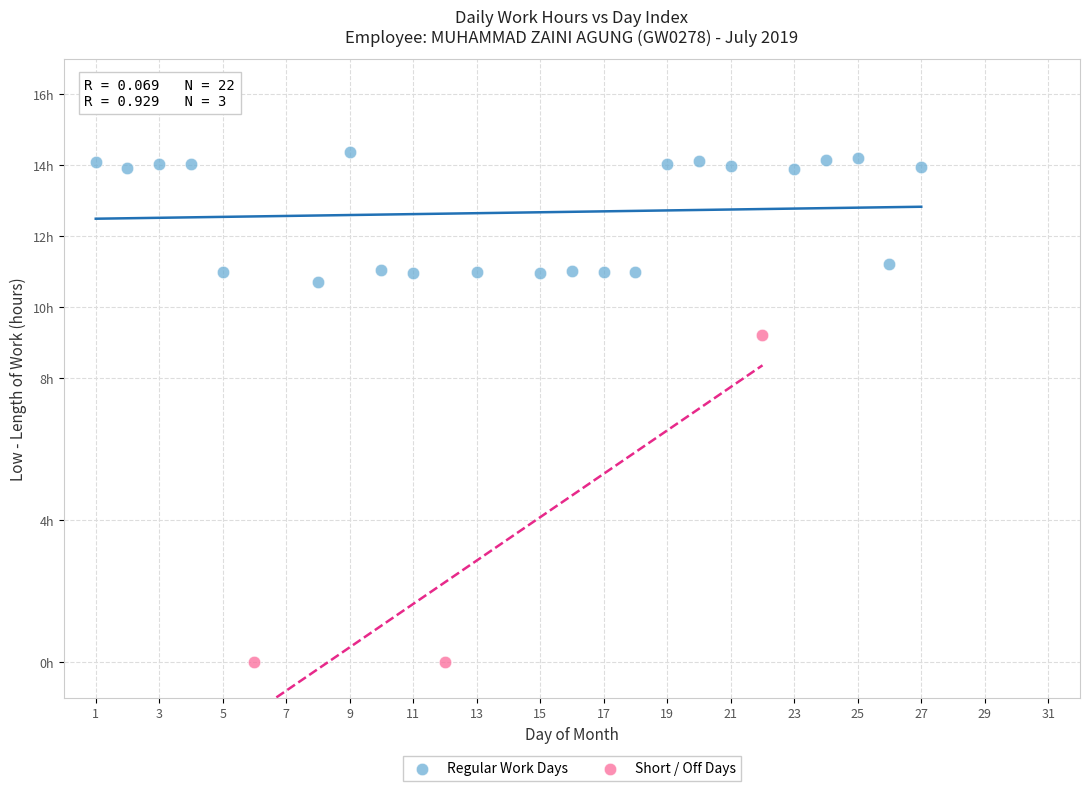

What are all the series names shown in the legend?

Regular Work Days, Short / Off Days